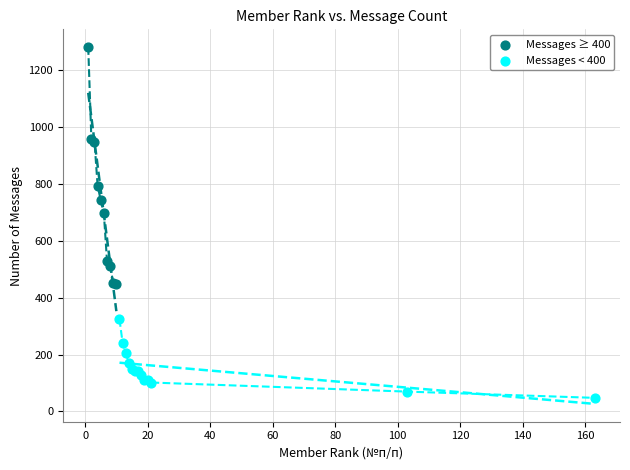

Which series contains the highest Y value?

Messages ≥ 400